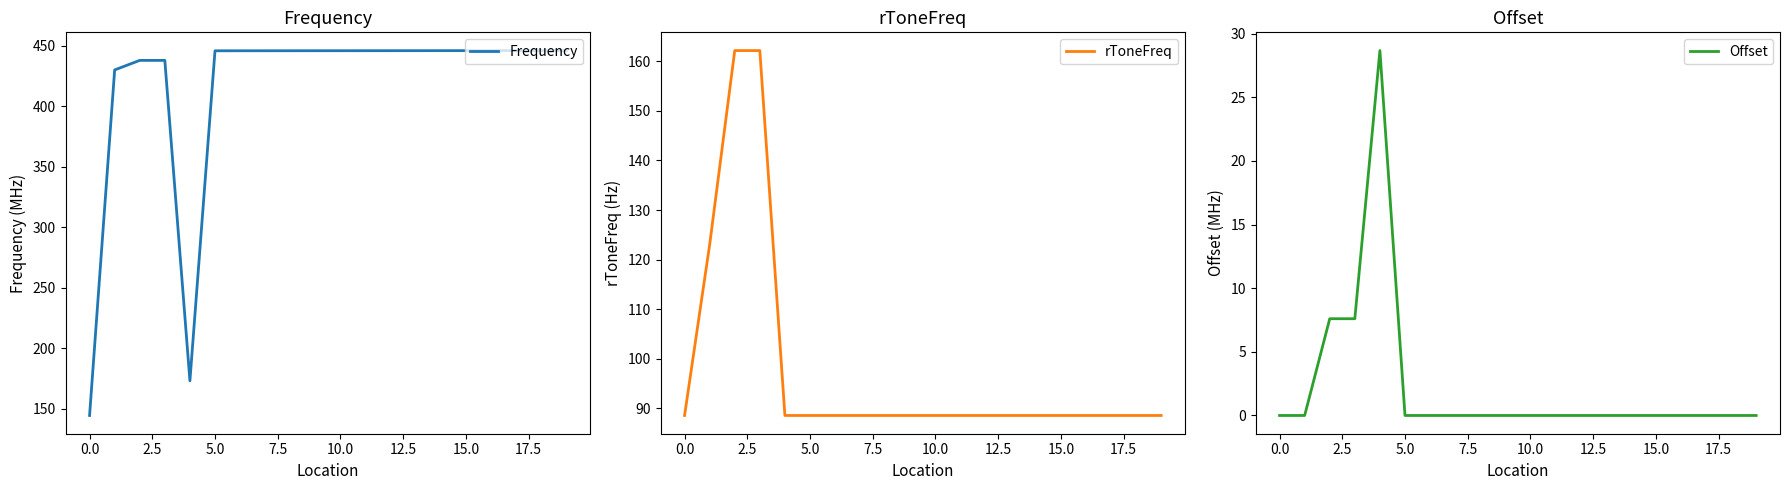

True or false: Frequency has a value of 144.6 at 0.0.

True